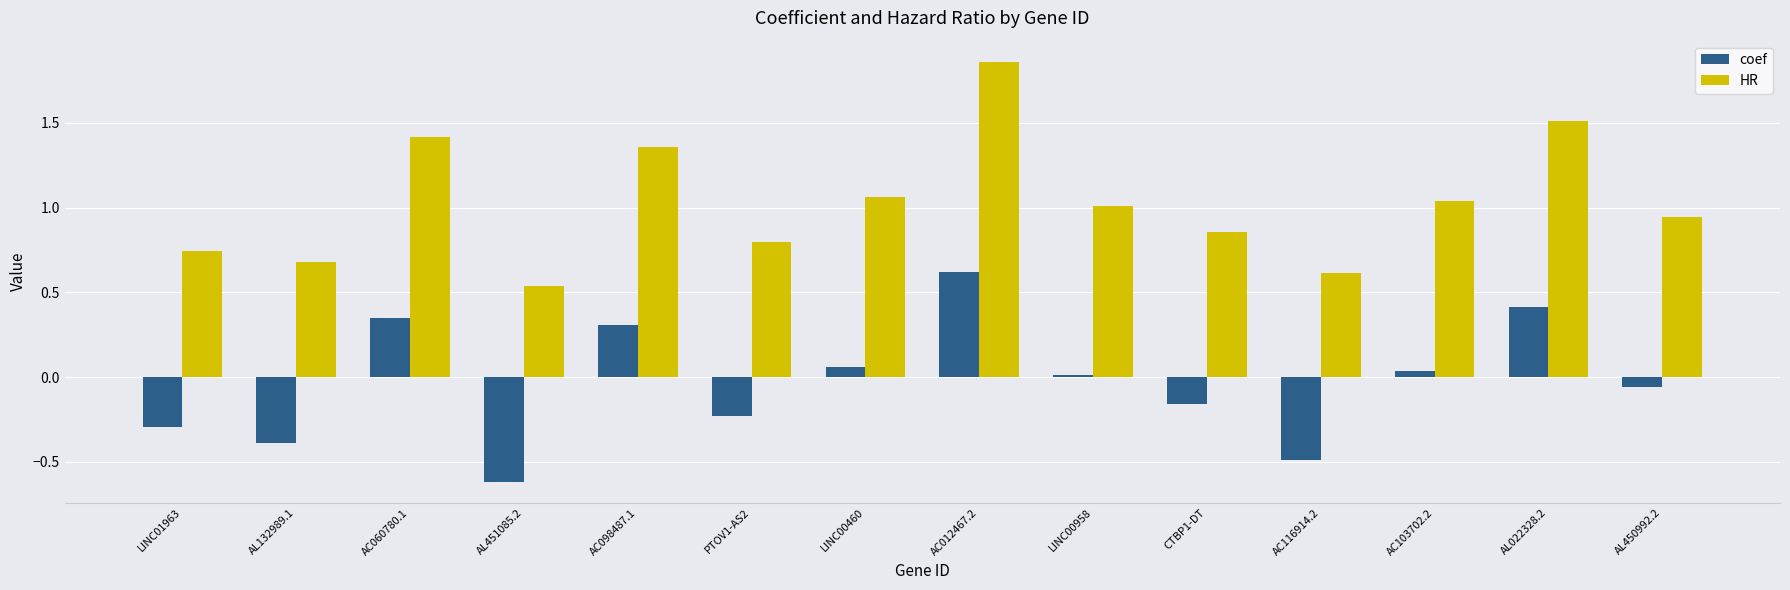

The HR series shows 0.4 at AC098487.1. True or false?

False